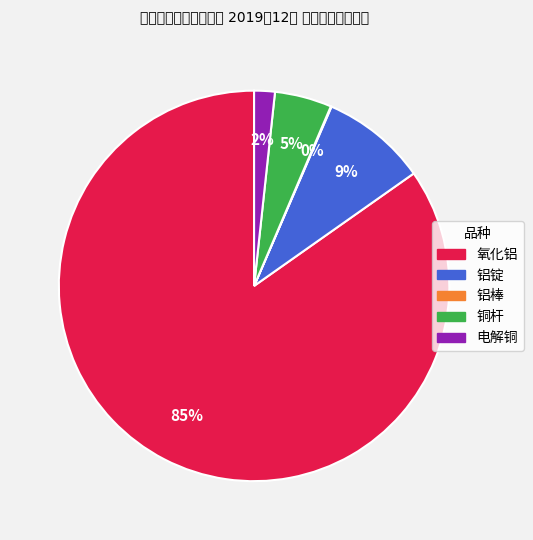

What is the ratio of the value at 电解铜 to the value at 铜杆?

0.4